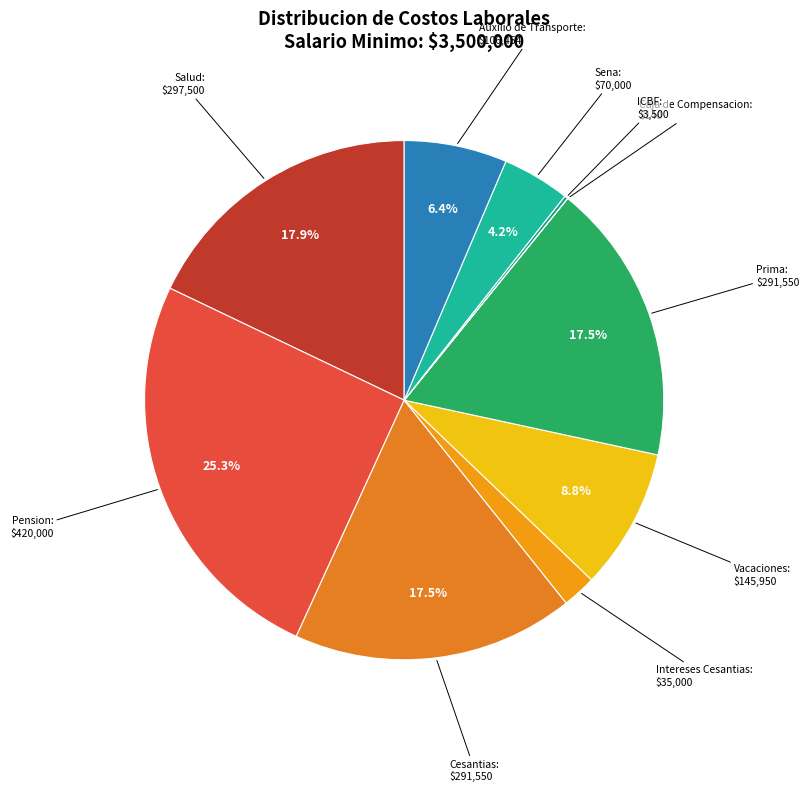

What percentage is NOT represented by Auxilio de Transporte?

93.6%